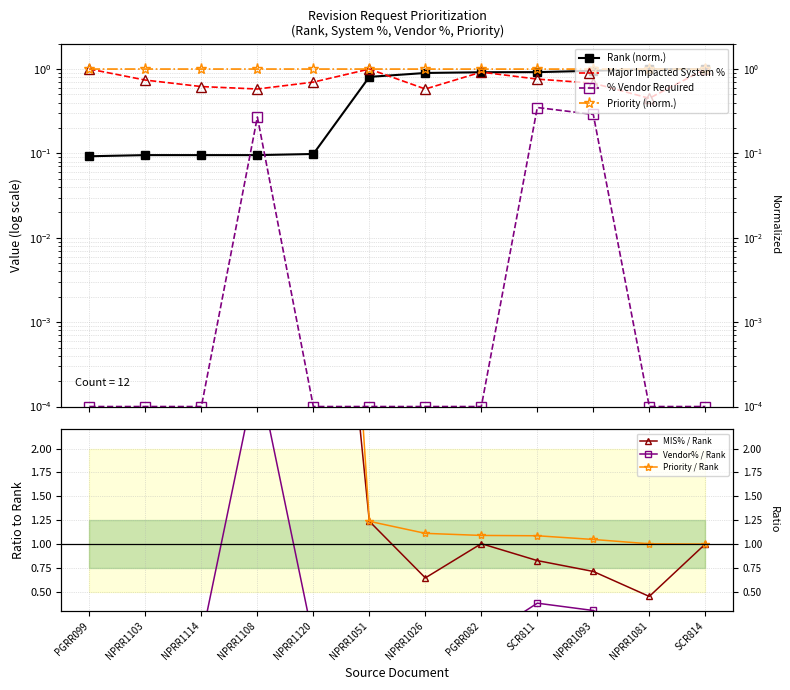

Which series has the largest total across all categories?

Priority